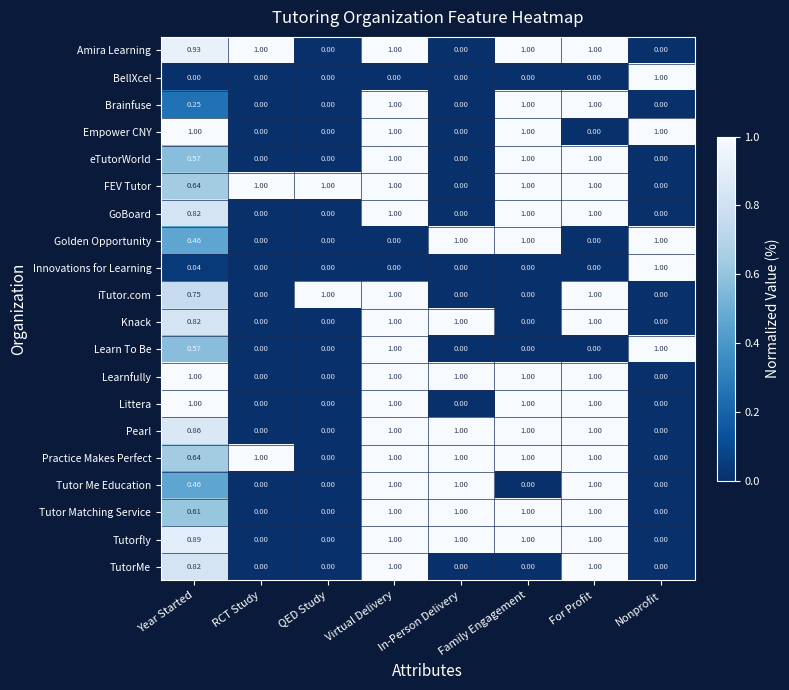

At which category is the sum across all series the highest?

Virtual Delivery